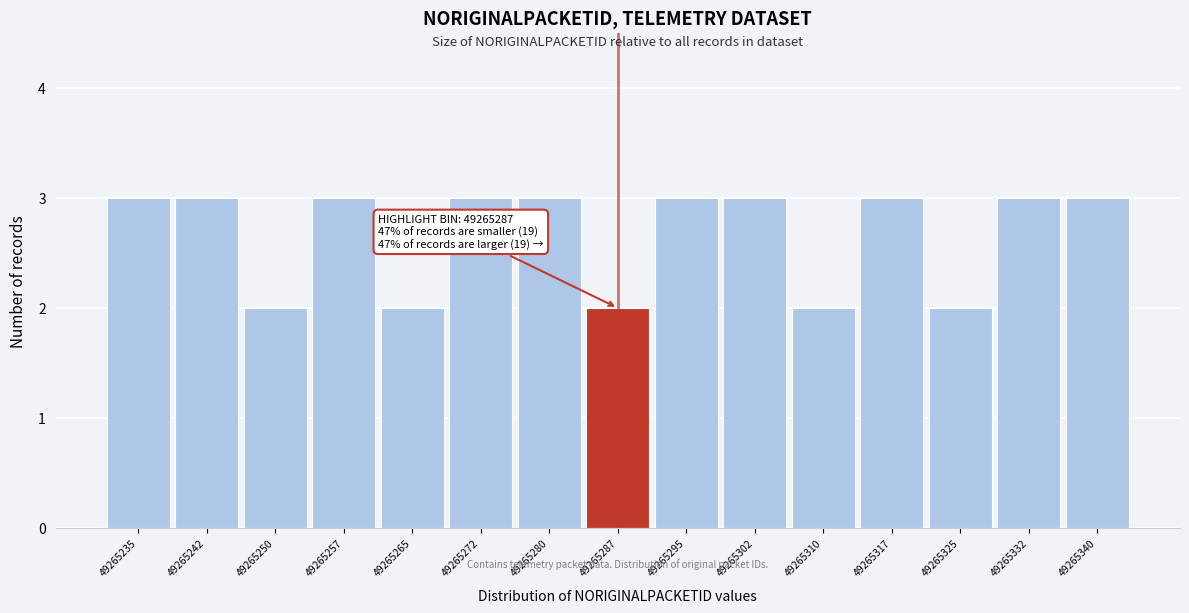

Reading left to right, extract all data points from this chart.

3	3	2	3	2	3	3	2	3	3	2	3	2	3	3